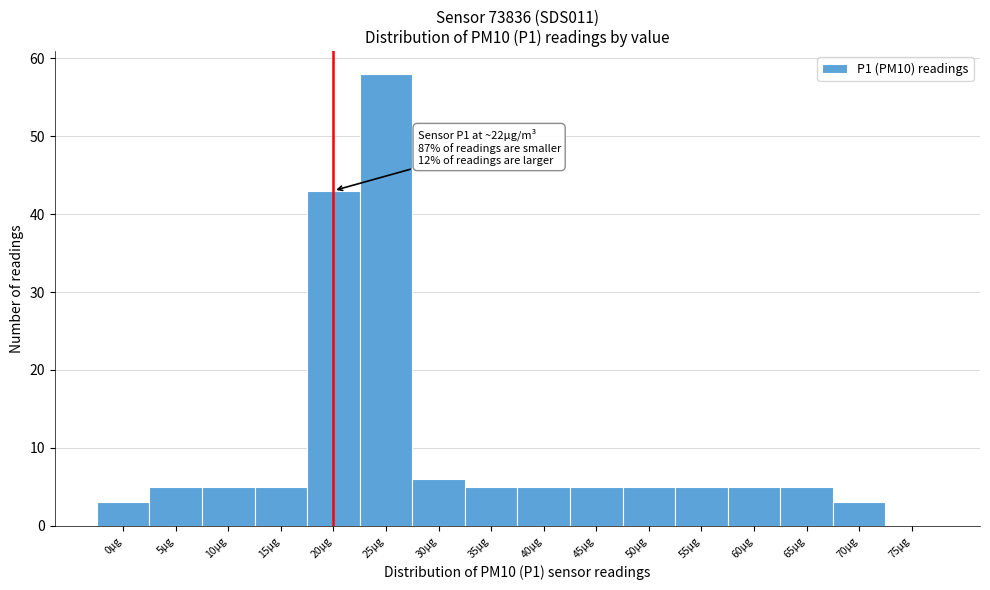

Reading right to left, list all the values displayed in this chart.

75µg=0	70µg=3	65µg=5	60µg=5	55µg=5	50µg=5	45µg=5	40µg=5	35µg=5	30µg=6	25µg=58	20µg=43	15µg=5	10µg=5	5µg=5	0µg=3